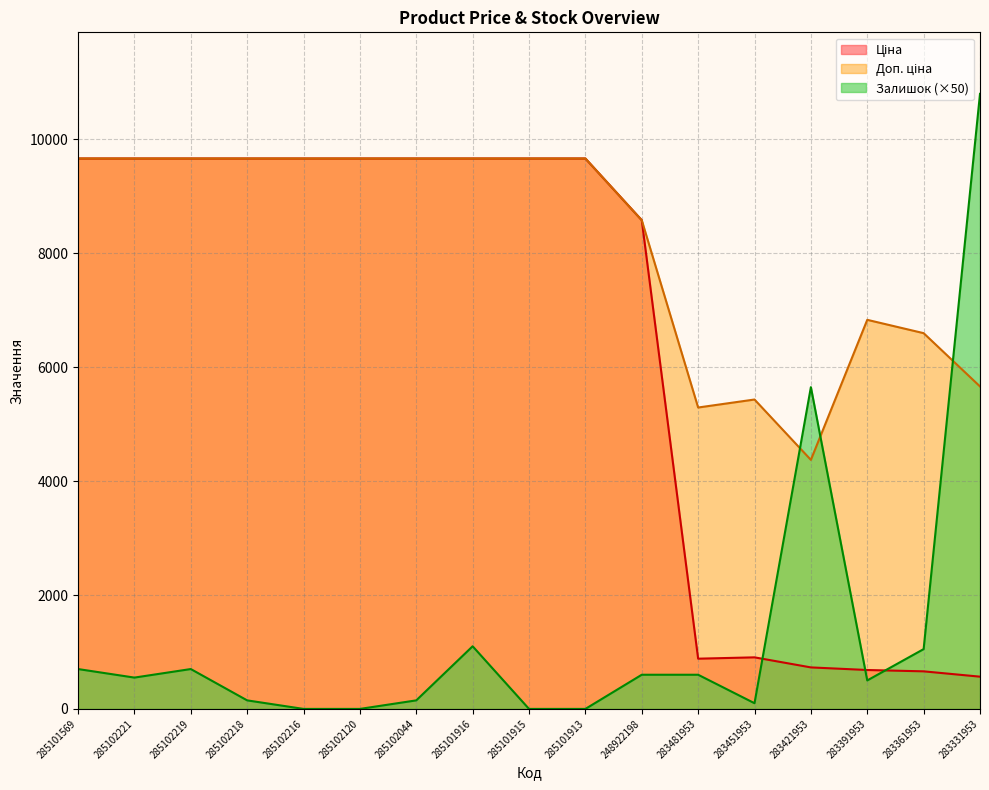

At which label is Доп. ціна closest to 7018?

283391953